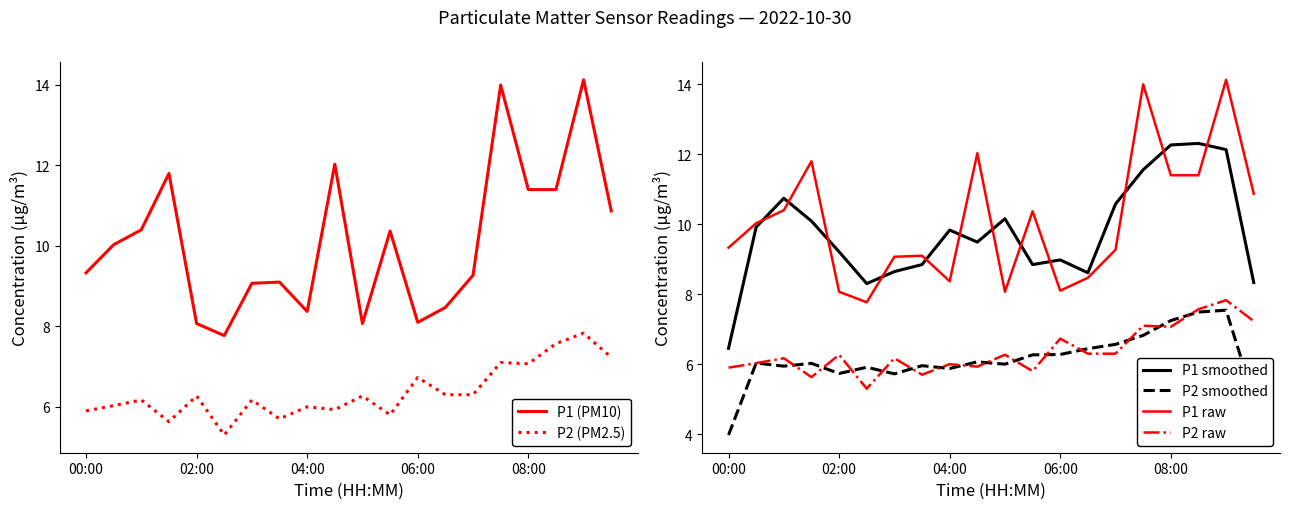

The P1 (PM10) series shows 14.1 at 18. True or false?

True